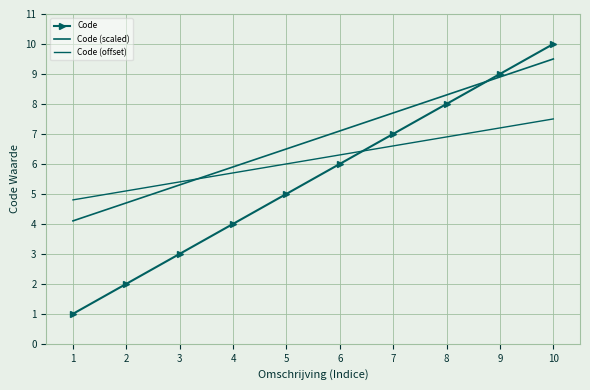

What is the value of the Code point at the 8th from the left?

8.0